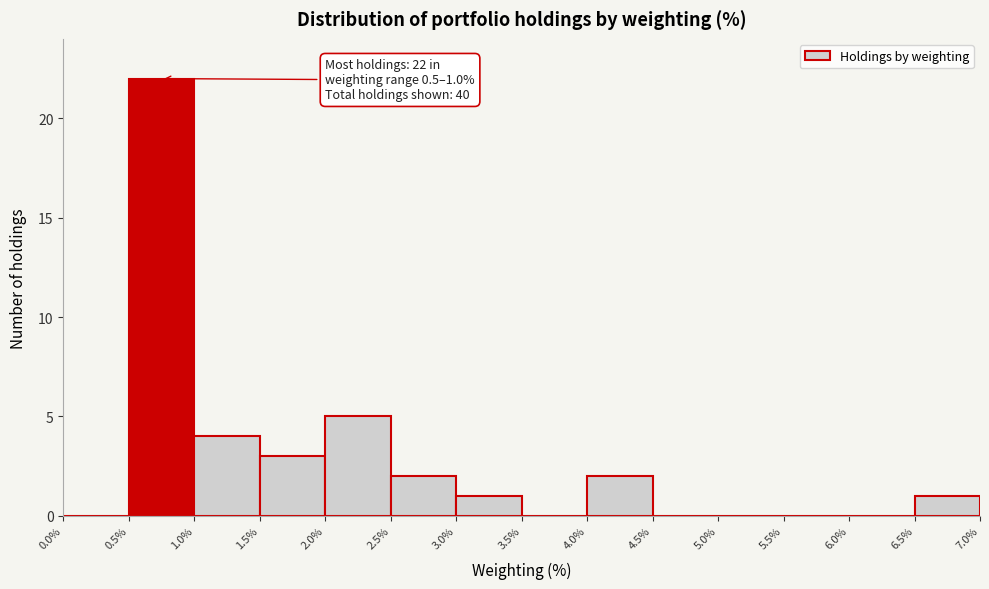

Which range on the x-axis has the tallest bar?

0.5% to 1.0%